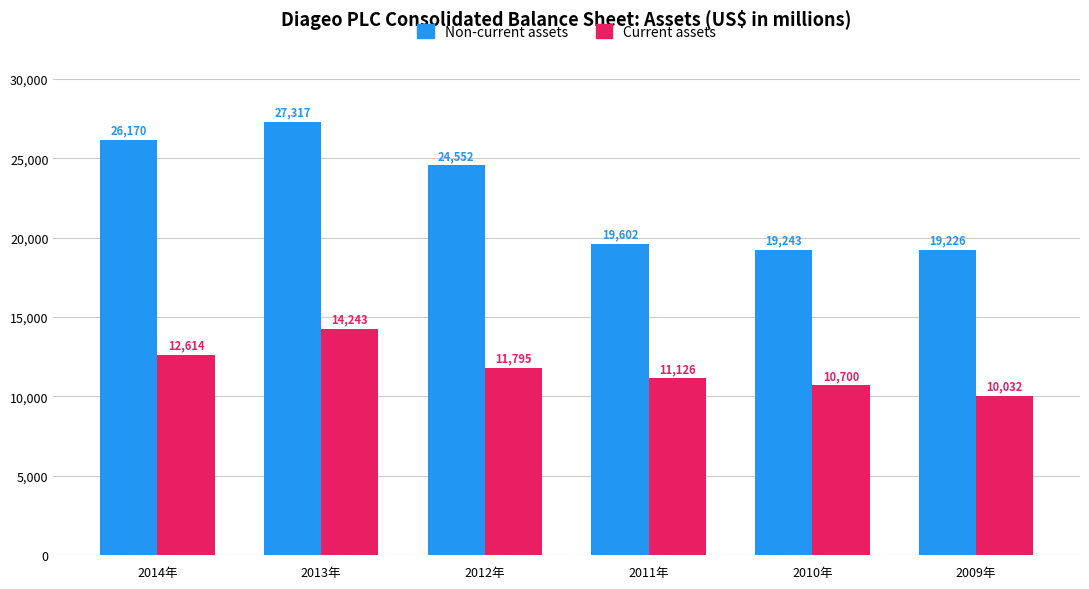

What position from the right is 2010年?

2